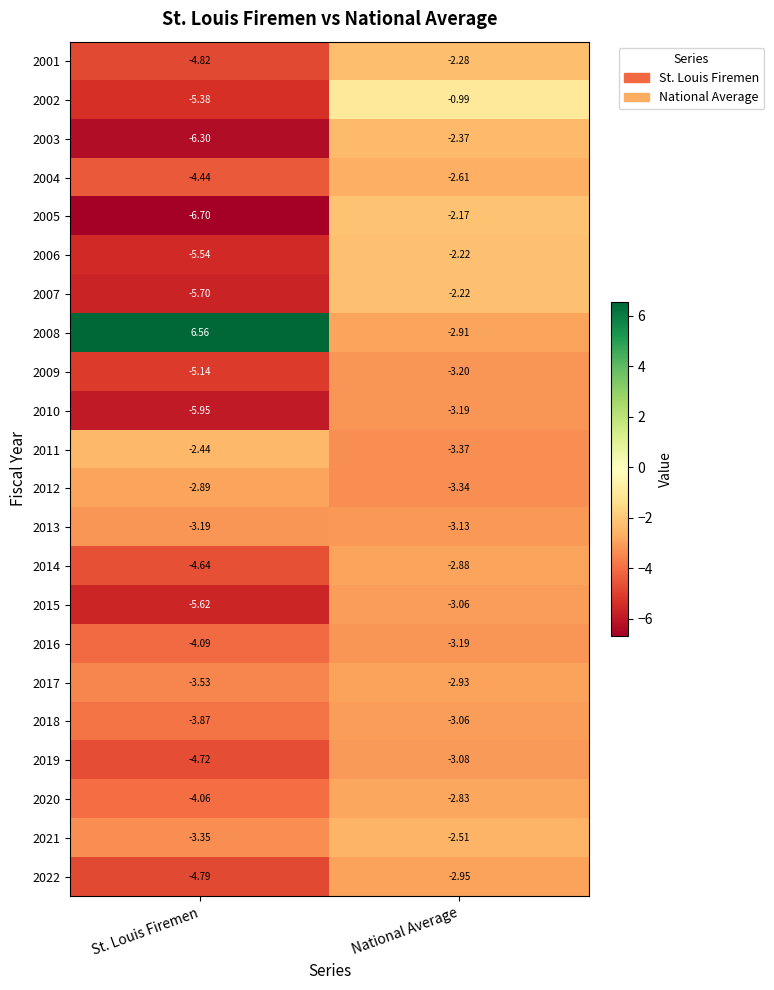

Which category has the highest value in the 2007 series?

National Average